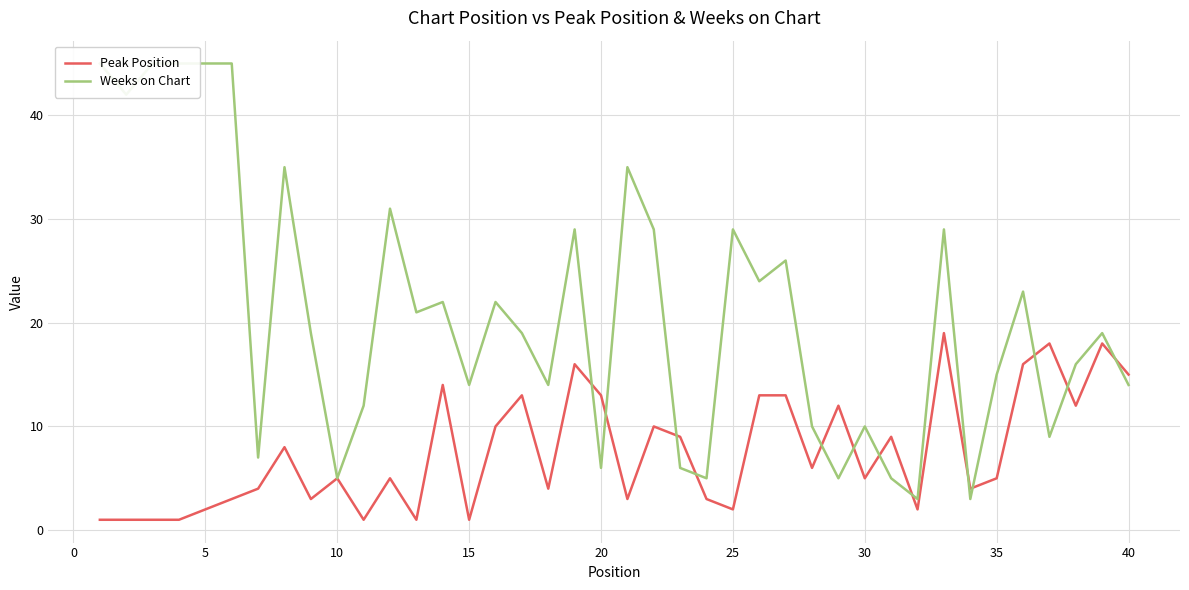

What is the minimum value for Weeks on Chart?

3